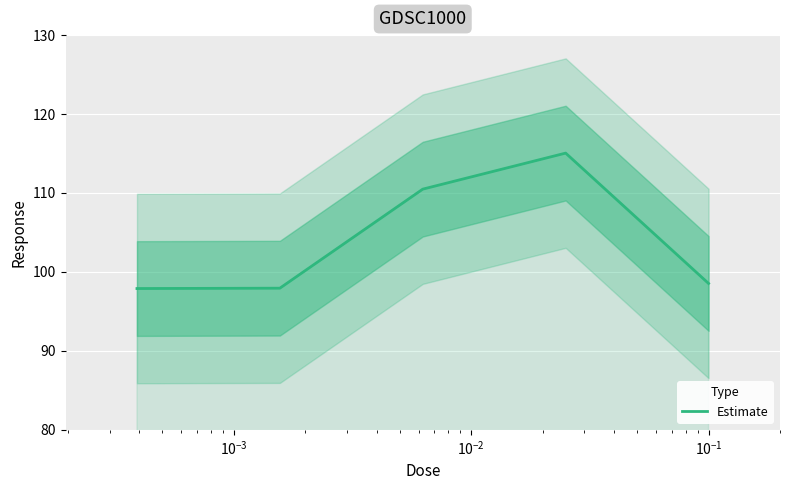

What is the label of the 1st point from the right?

$\mathdefault{10^{-1}}$